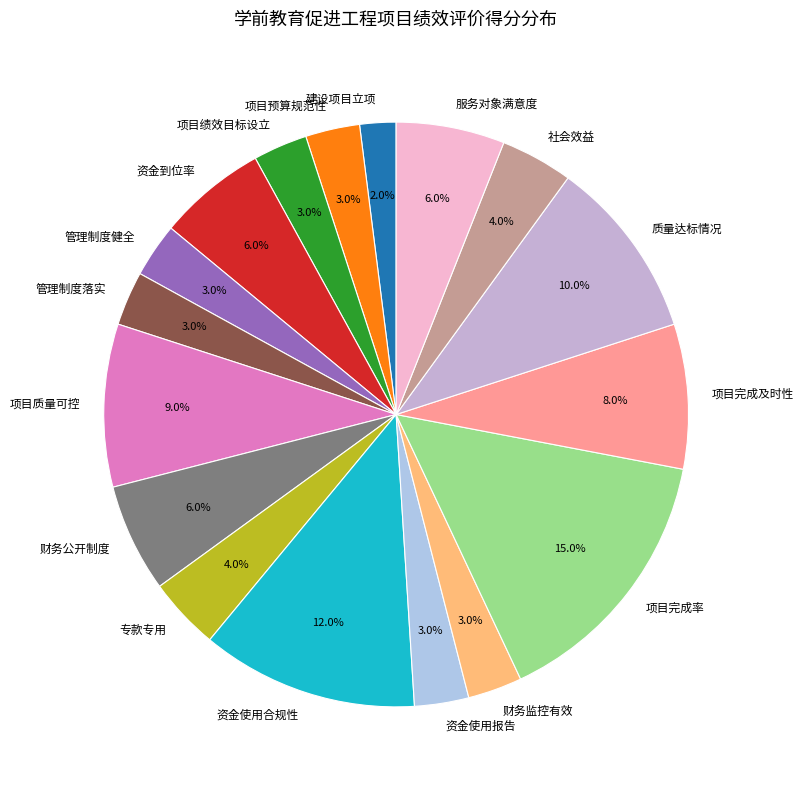

To the nearest percent, what is the difference between the 建设项目立项 and 财务监控有效 slice percentages?

1%